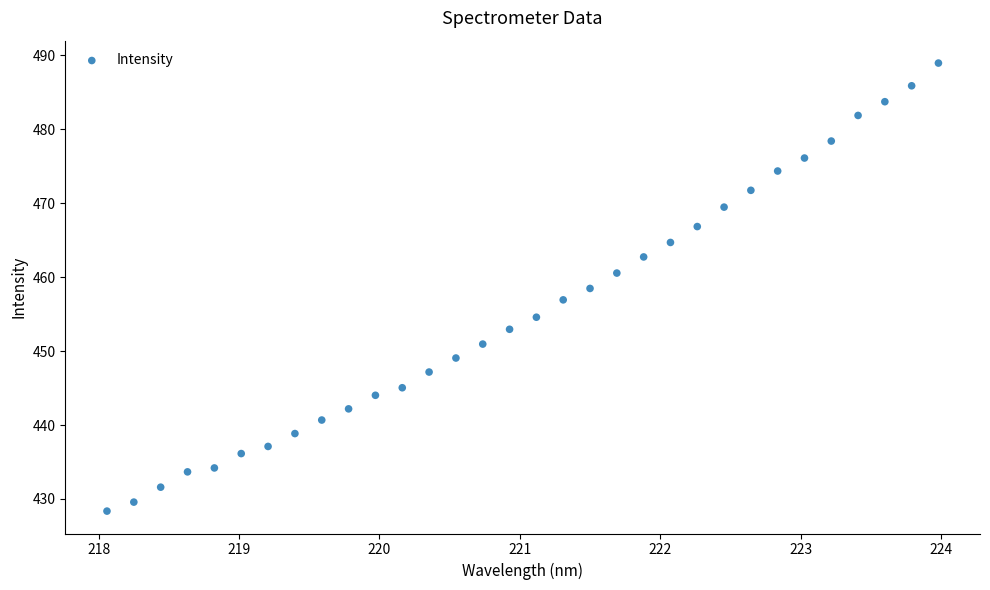

What is the range of Y values (max minus min)?

60.6